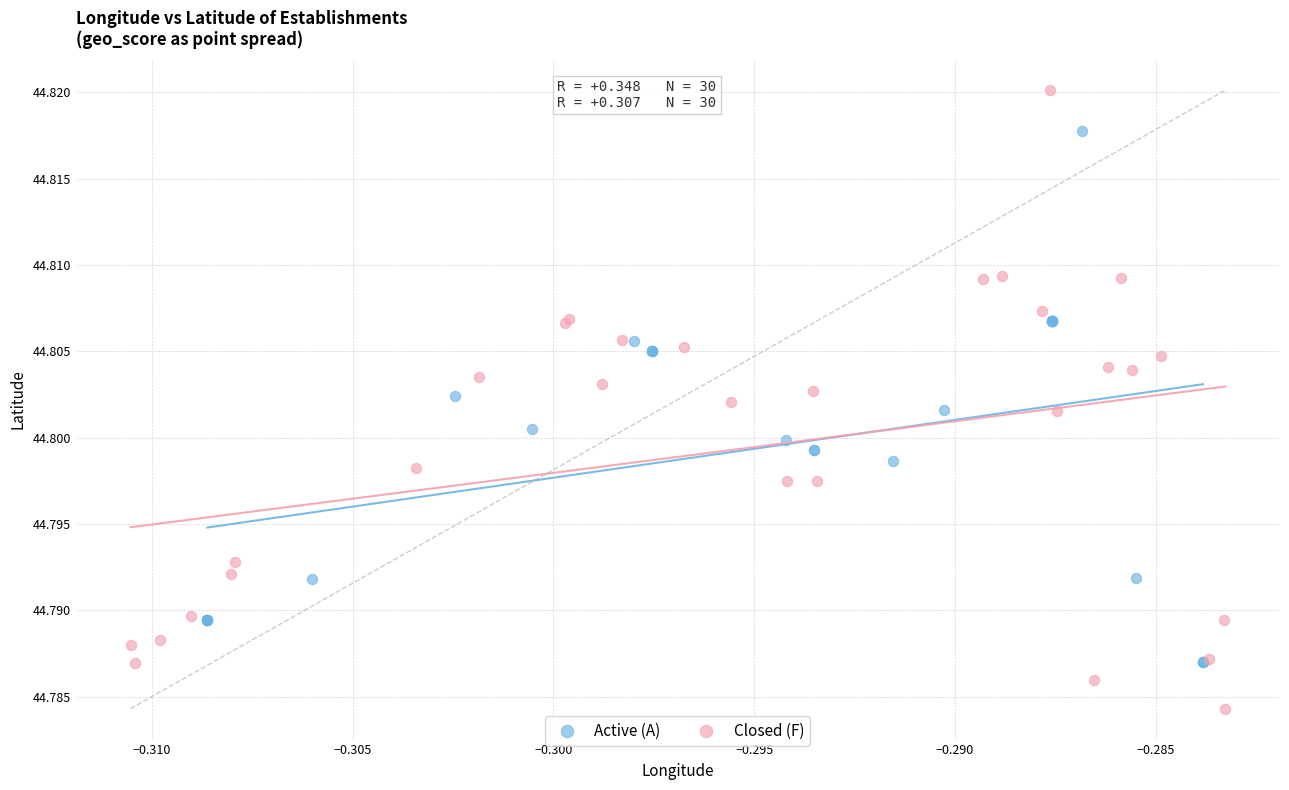

What are all the series names shown in the legend?

Active (A), Closed (F)